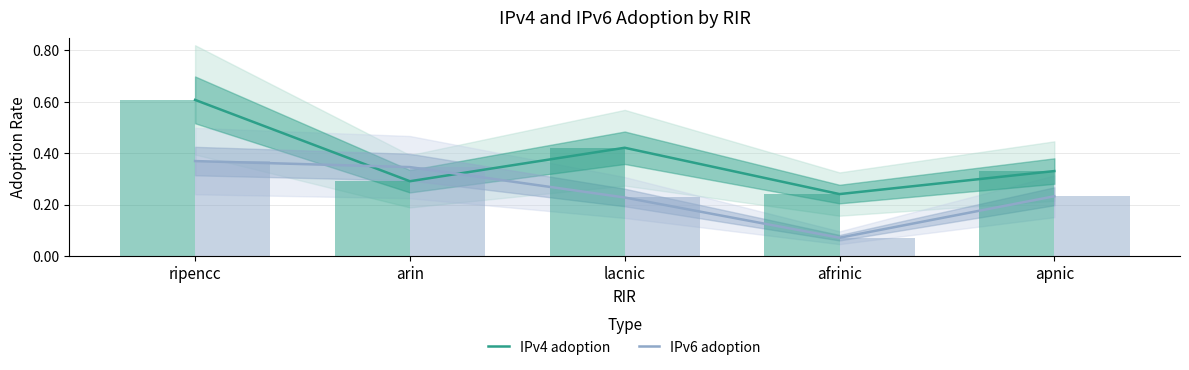

What is the sum of the IPv6 adoption values at ripencc and lacnic?

0.6